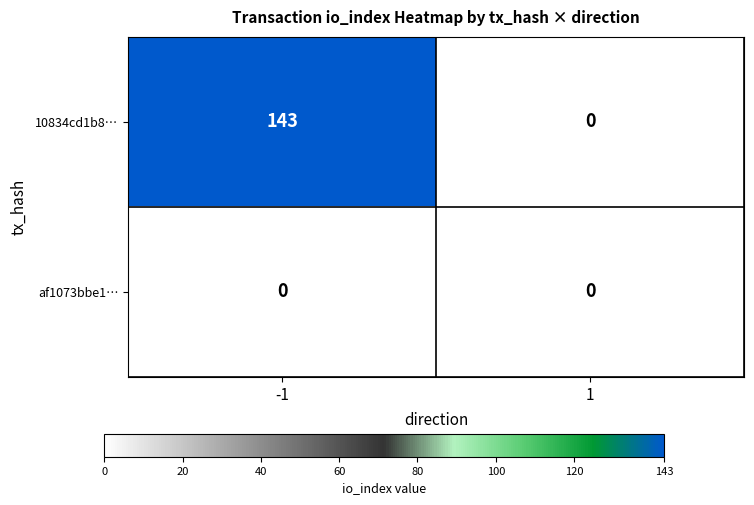

Reading left to right, list all the values displayed in this chart.

10834cd1b8…: 143	0
af1073bbe1…: 0	0